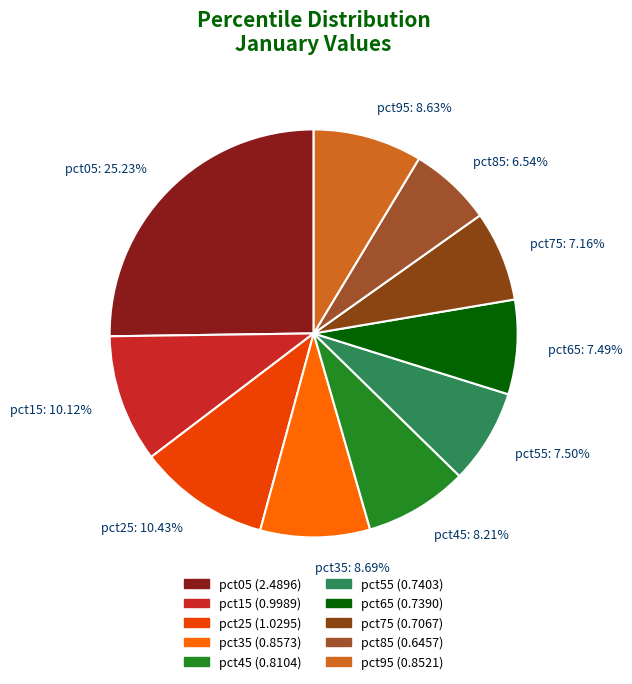

Which slice is the smallest?

pct85